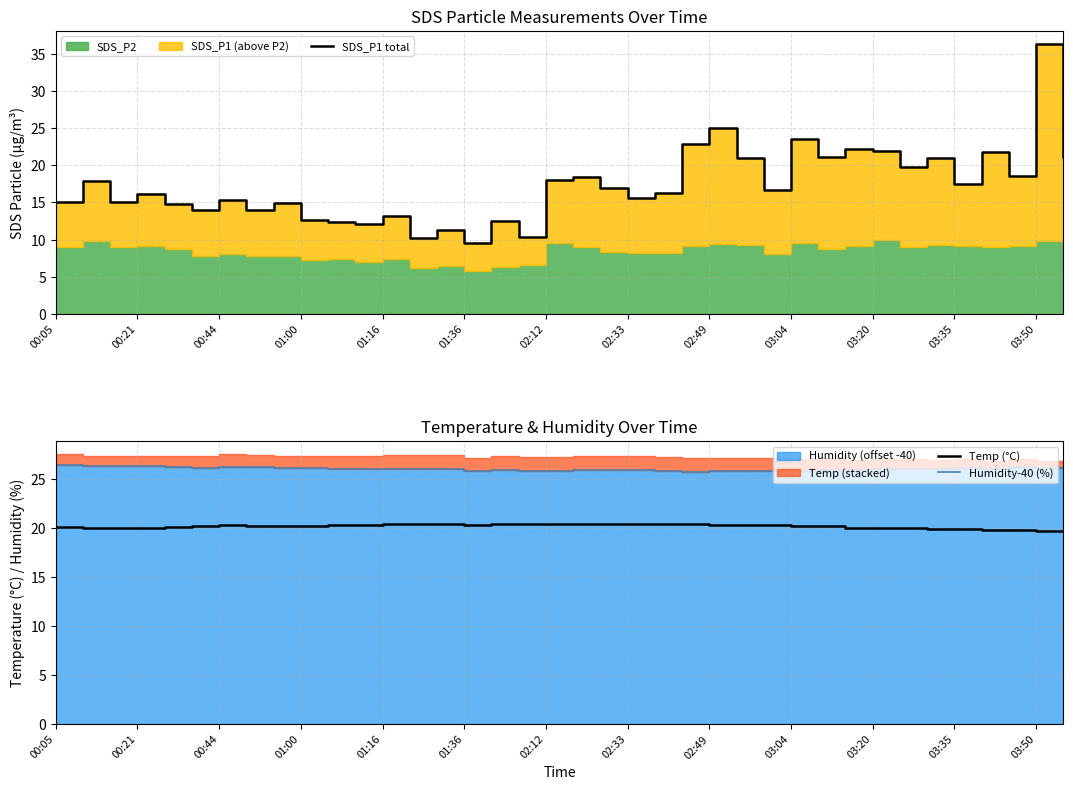

What is the minimum value for Temp (°C)?

19.7